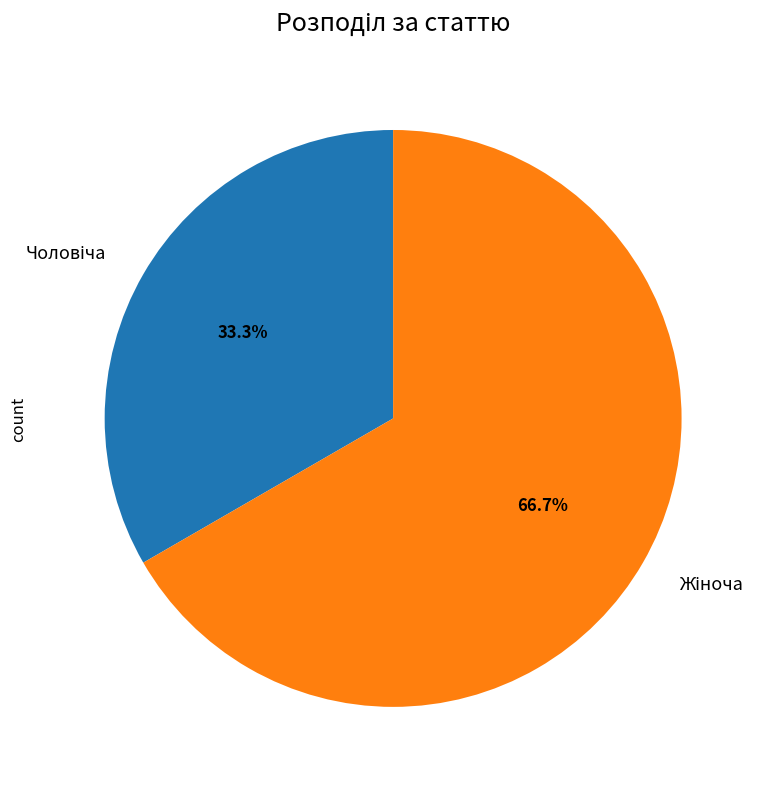

Count the number of slices in the pie.

2